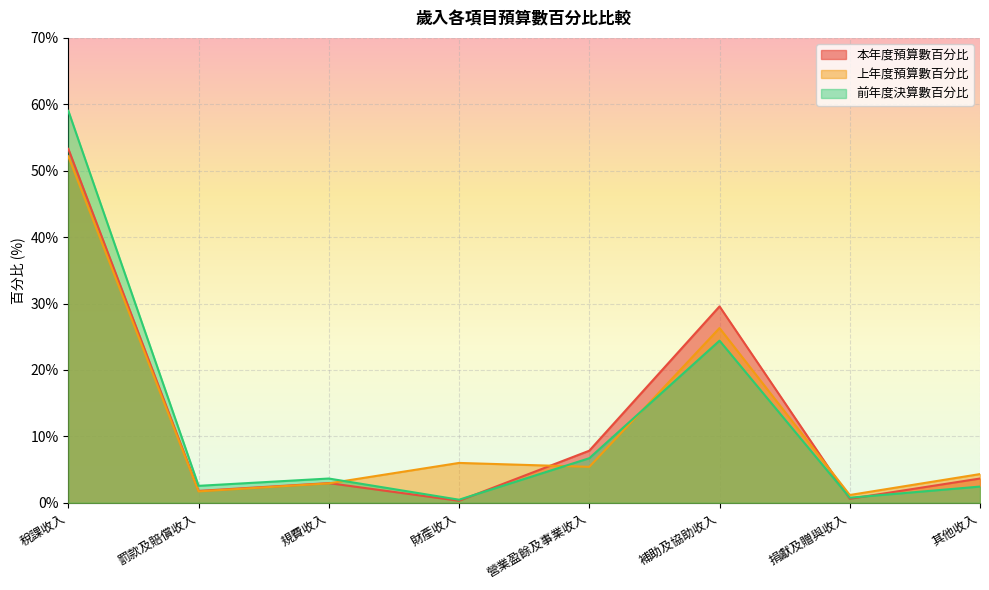

What is the highest value of the 前年度決算數百分比 series?

59.0